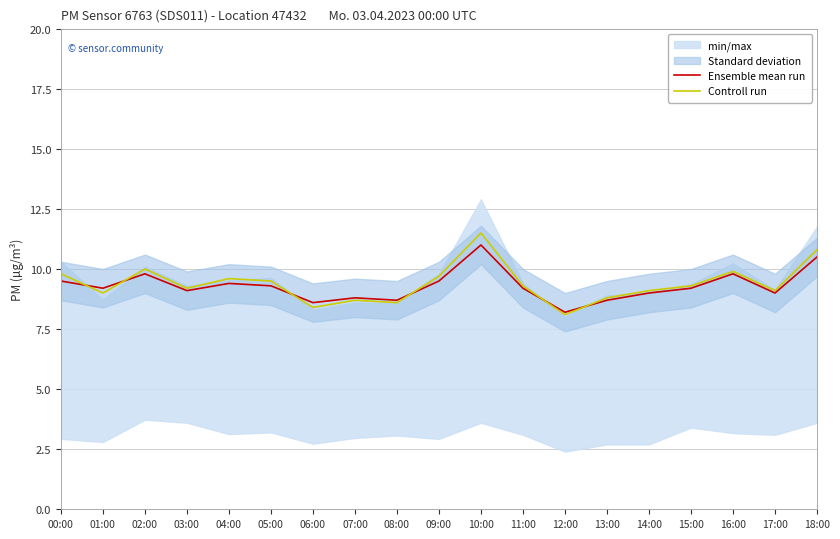

What is the value of the Ensemble mean run point at the 4th from the left?

9.1